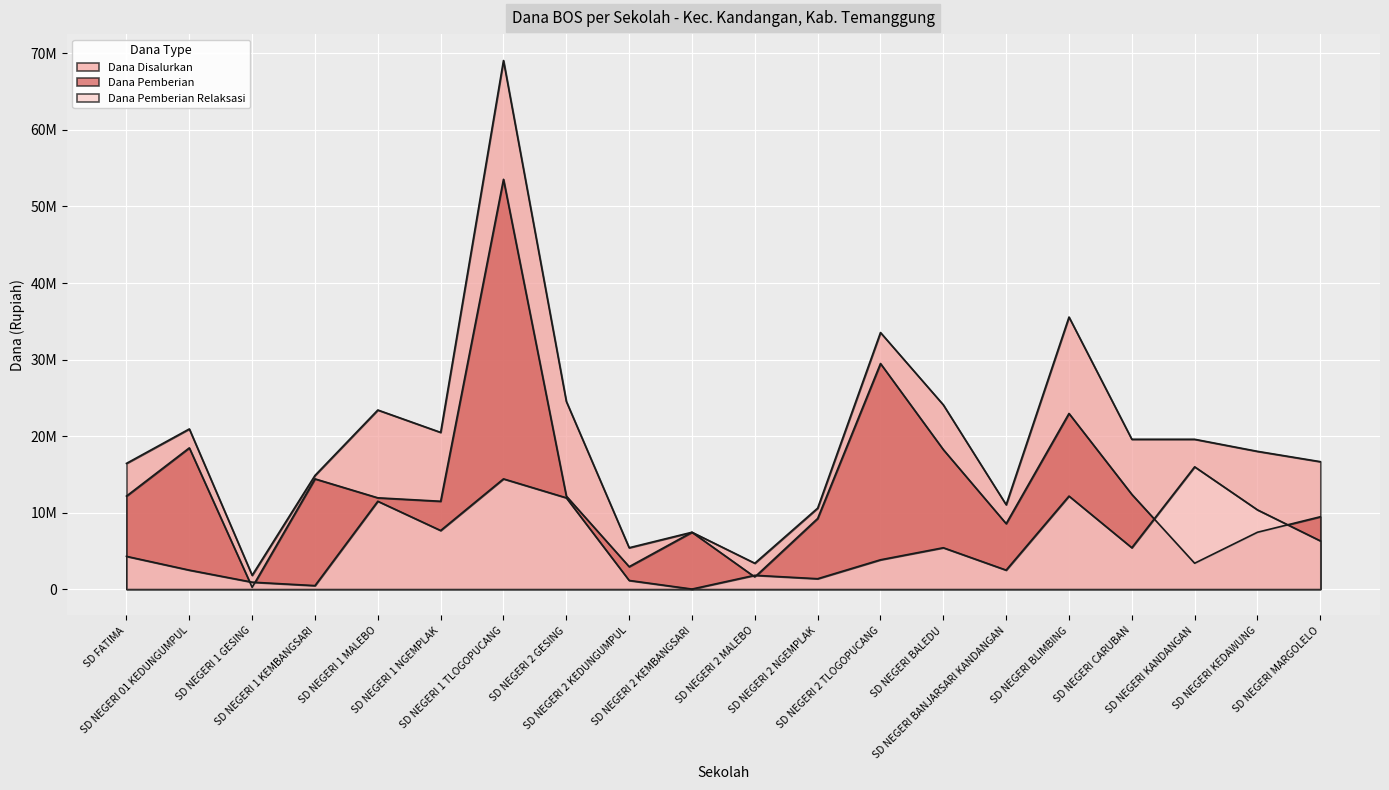

Which series has the largest total across all categories?

Dana Disalurkan